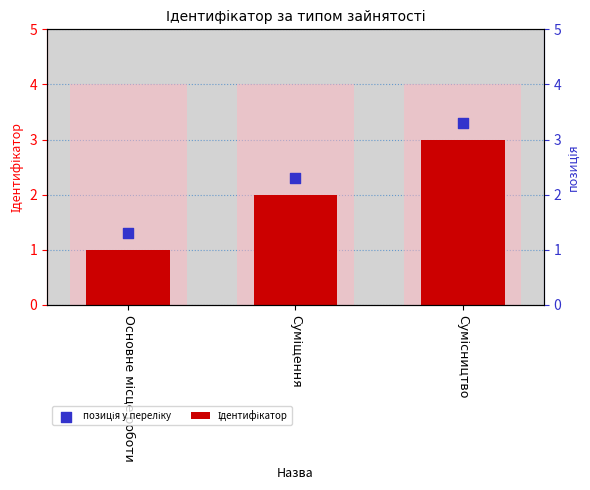

Which series contains the lowest Y value?

Ідентифікатор